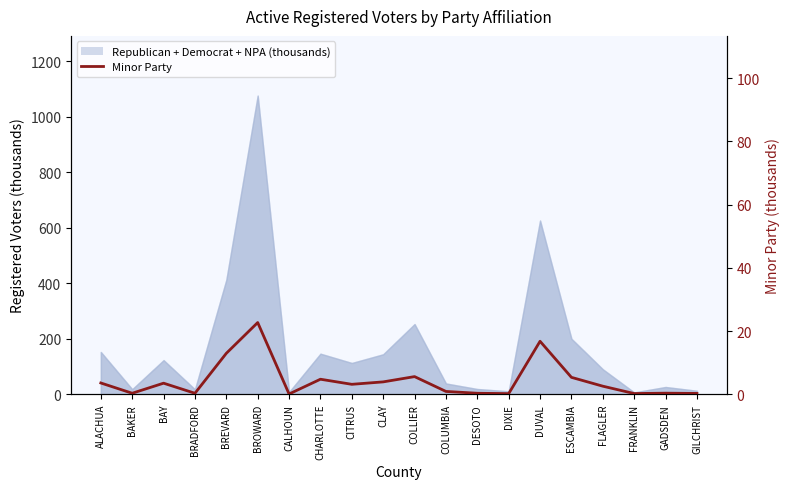

Where is the first local minimum?

BAKER